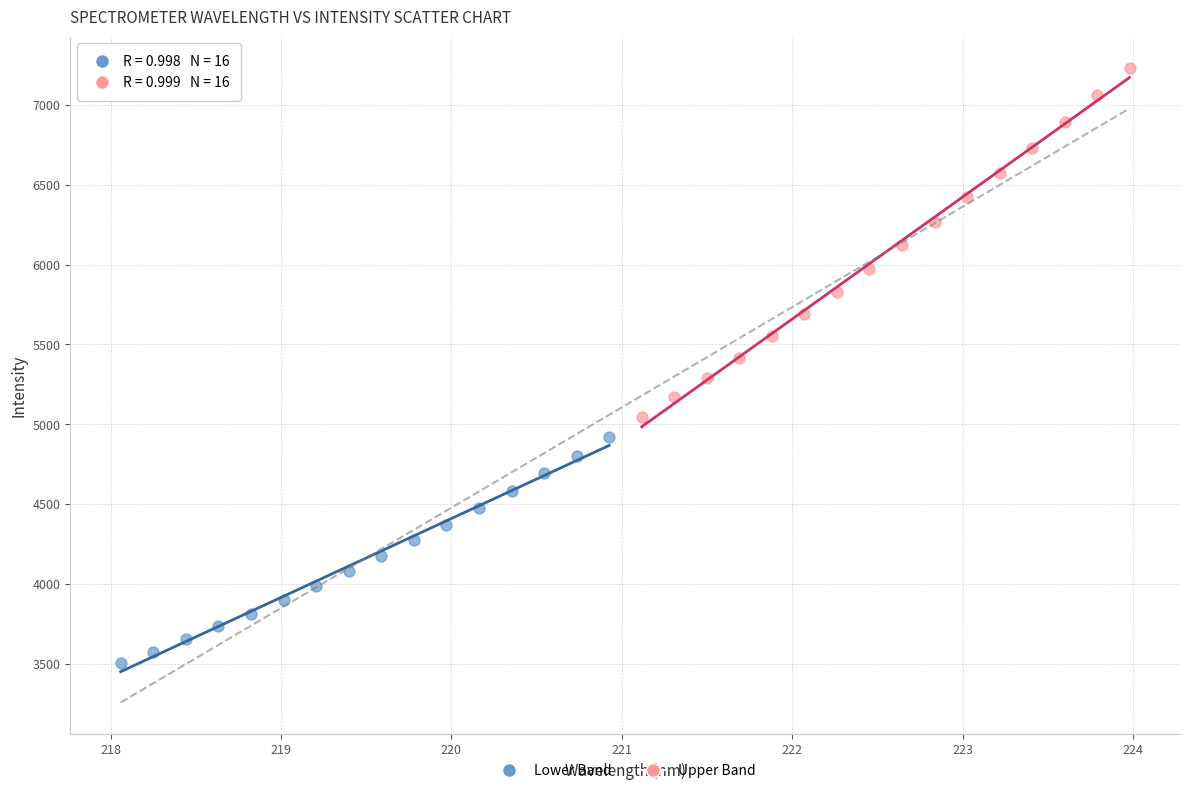

Which series reaches the maximum Y coordinate?

Upper Band